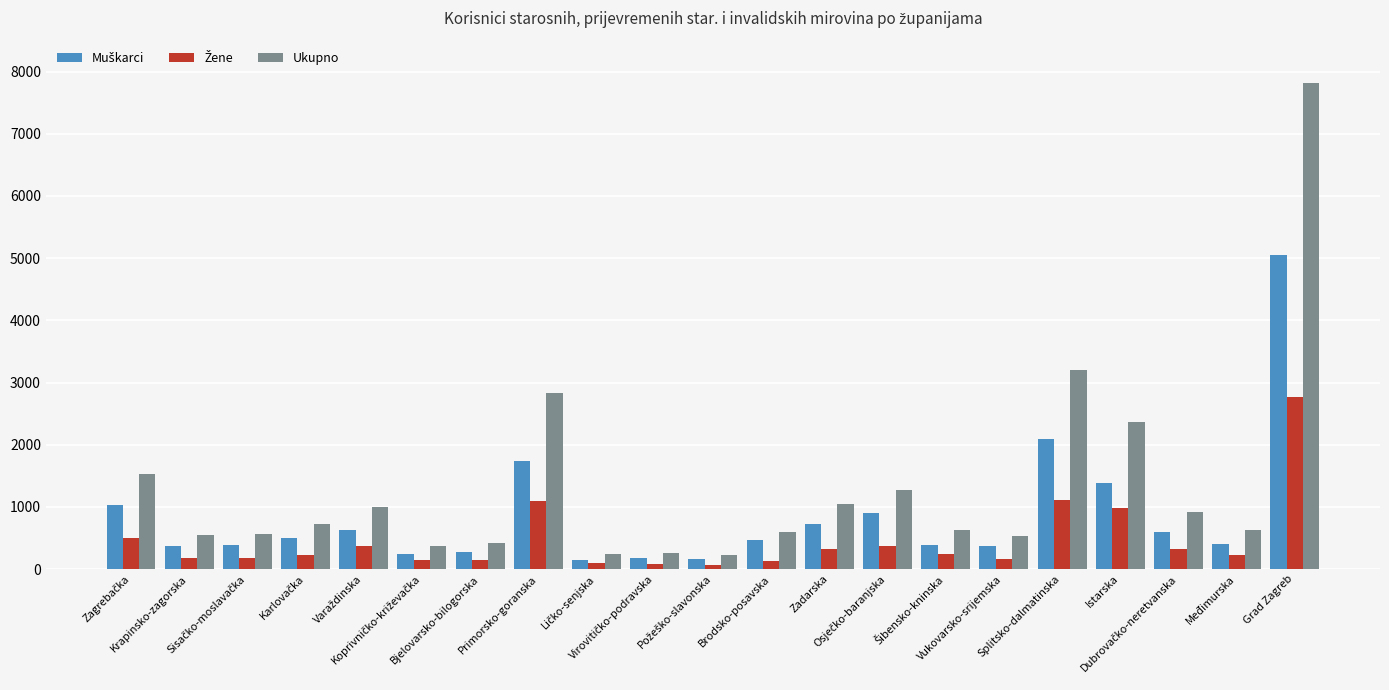

Which series has the widest spread of values?

Ukupno